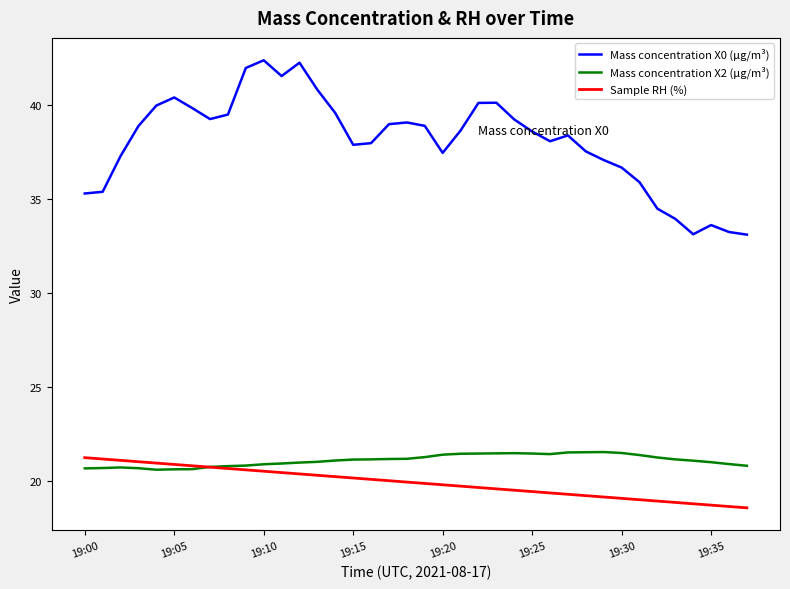

Is this an area chart (filled region under the line)?

No